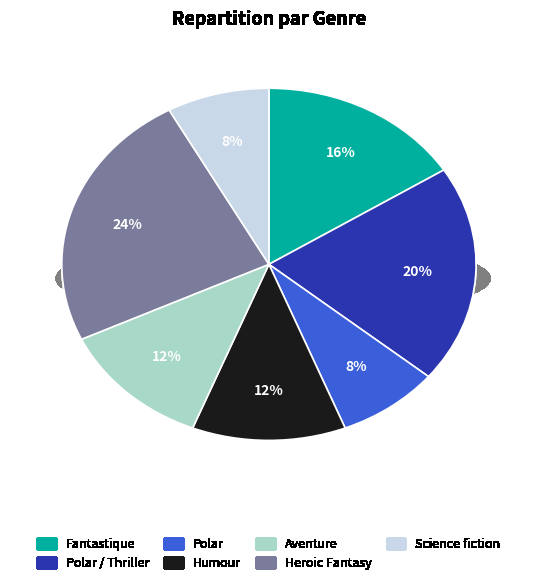

To the nearest percent, what is the combined percentage of Aventure and Humour?

24%